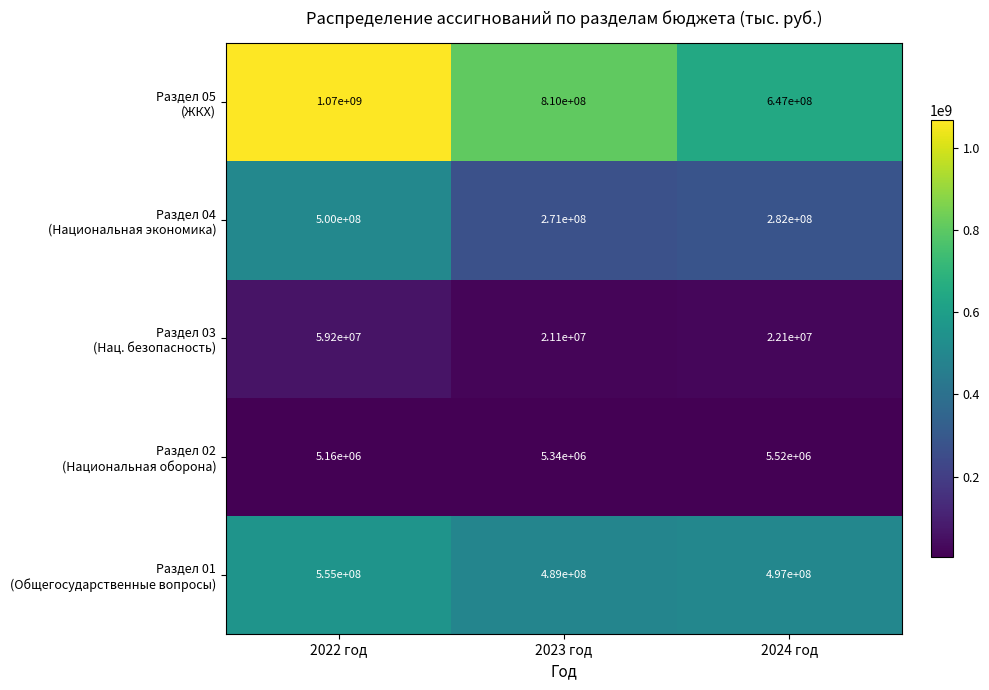

Which category has the highest value across all series?

2022 год